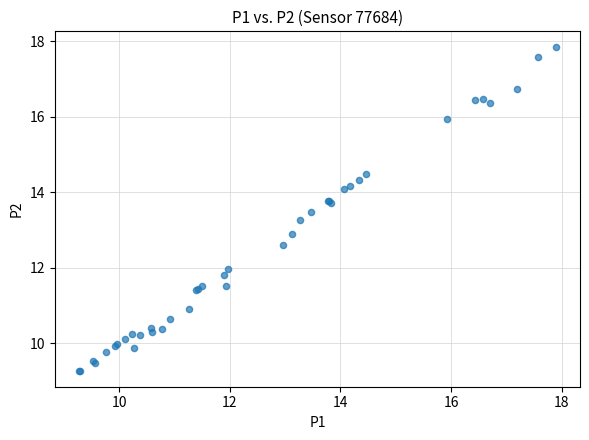

What Y value in the scatter plot is closest to 13?

12.9